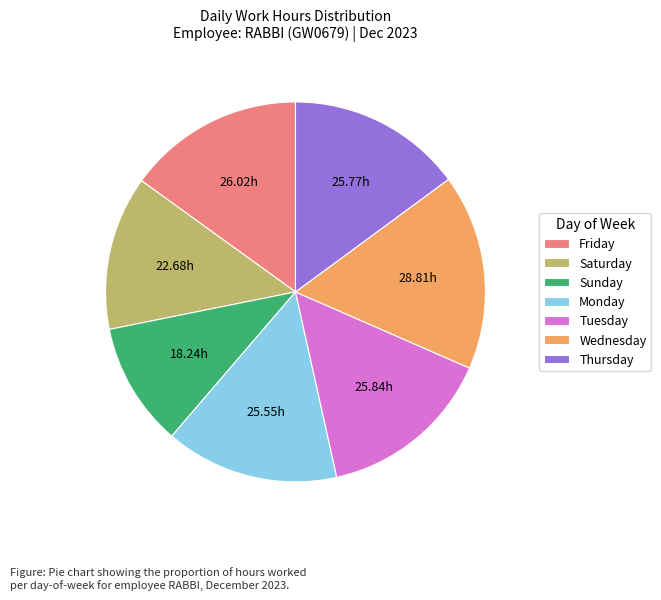

Is the sum of Thursday and Sunday greater than half?

No